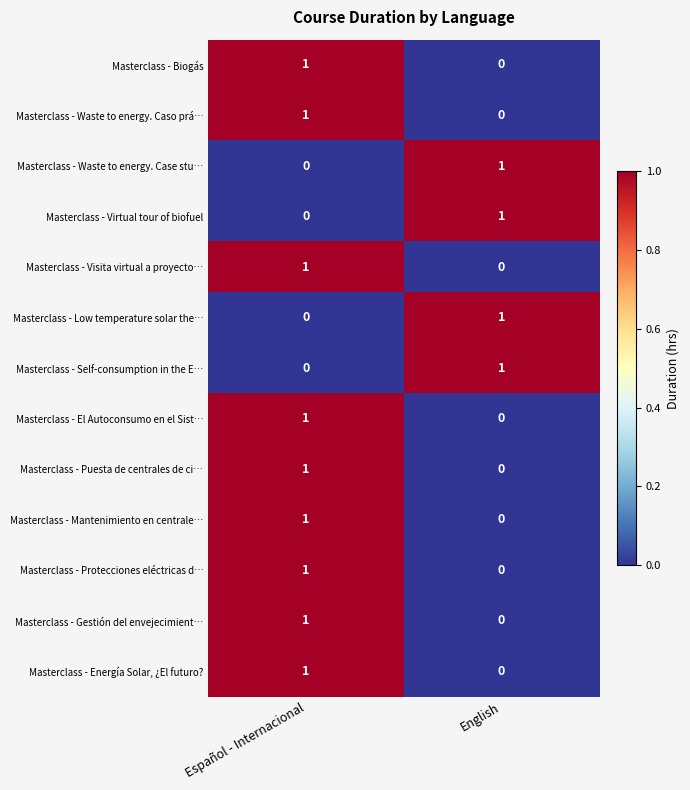

What is the difference between the highest and lowest values at English?

1